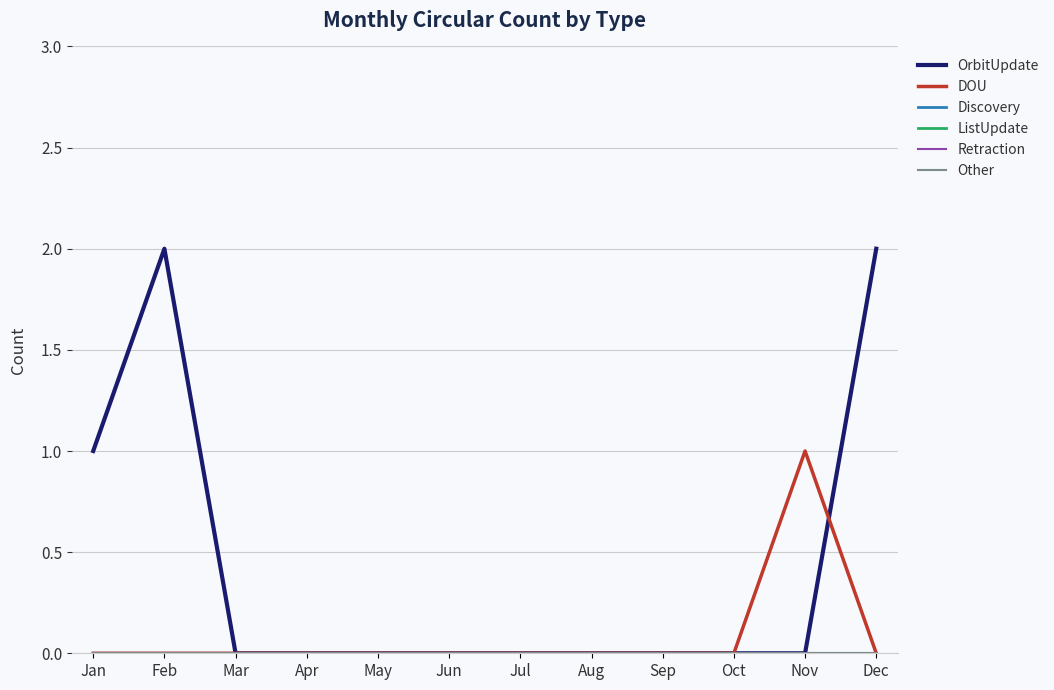

The value of DOU at Jul is 1. True or false?

False